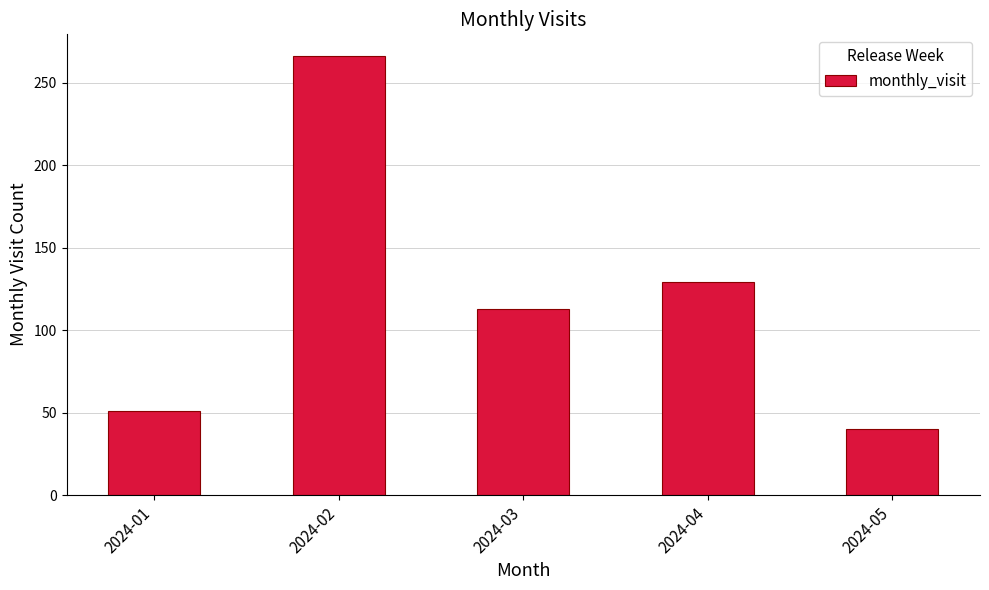

How many data points does each series have?

5